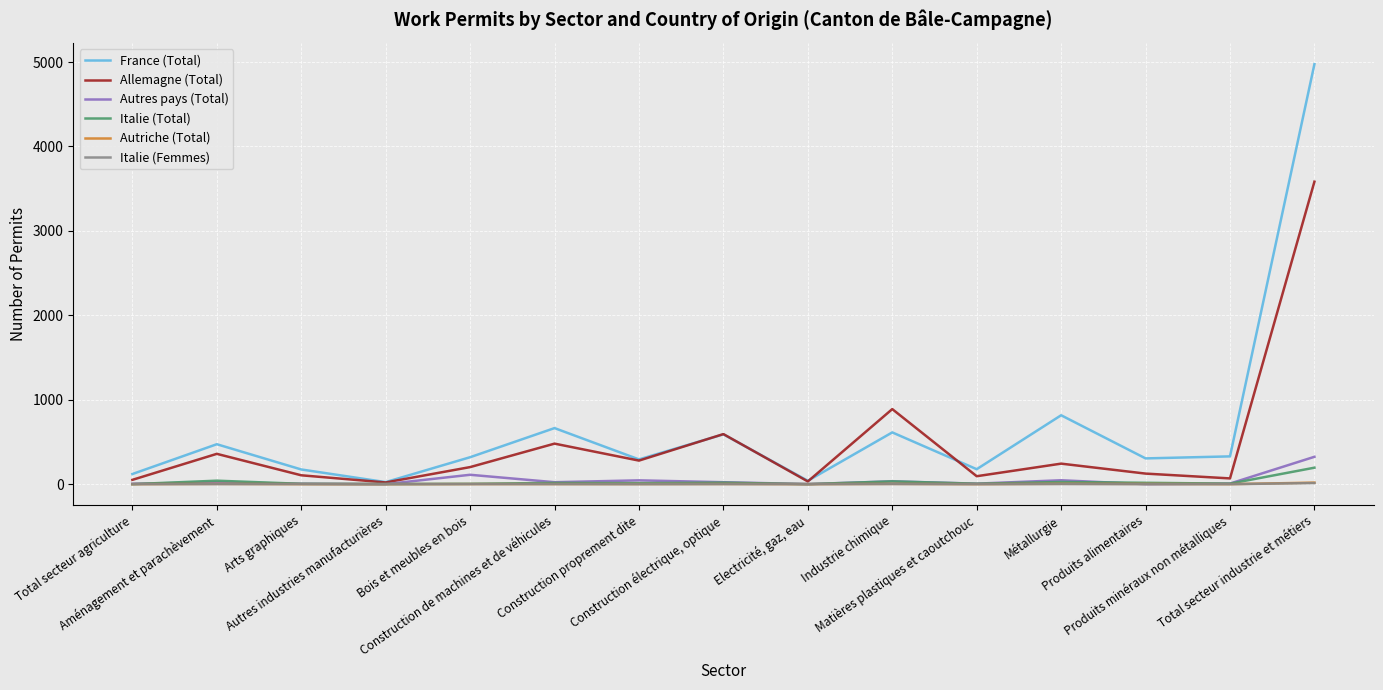

What position from the right is Total secteur industrie et métiers?

1